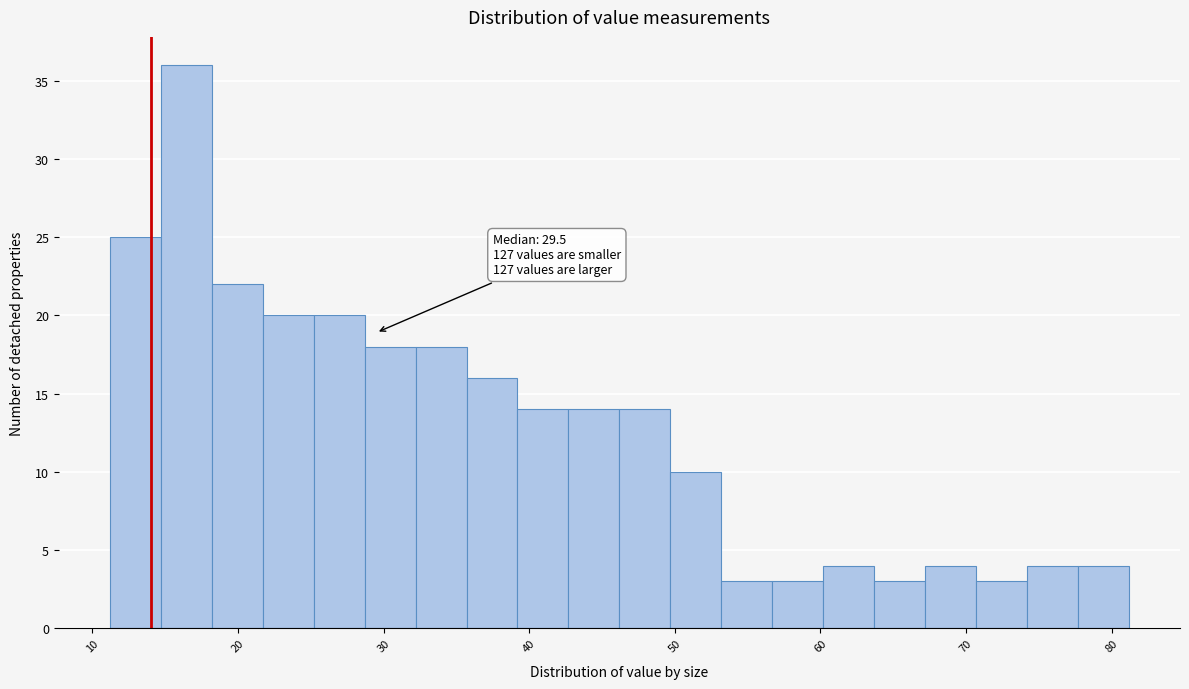

Around what value on the x-axis is the tallest bar? Give the approximate position of its centre, as read against the axis.

16